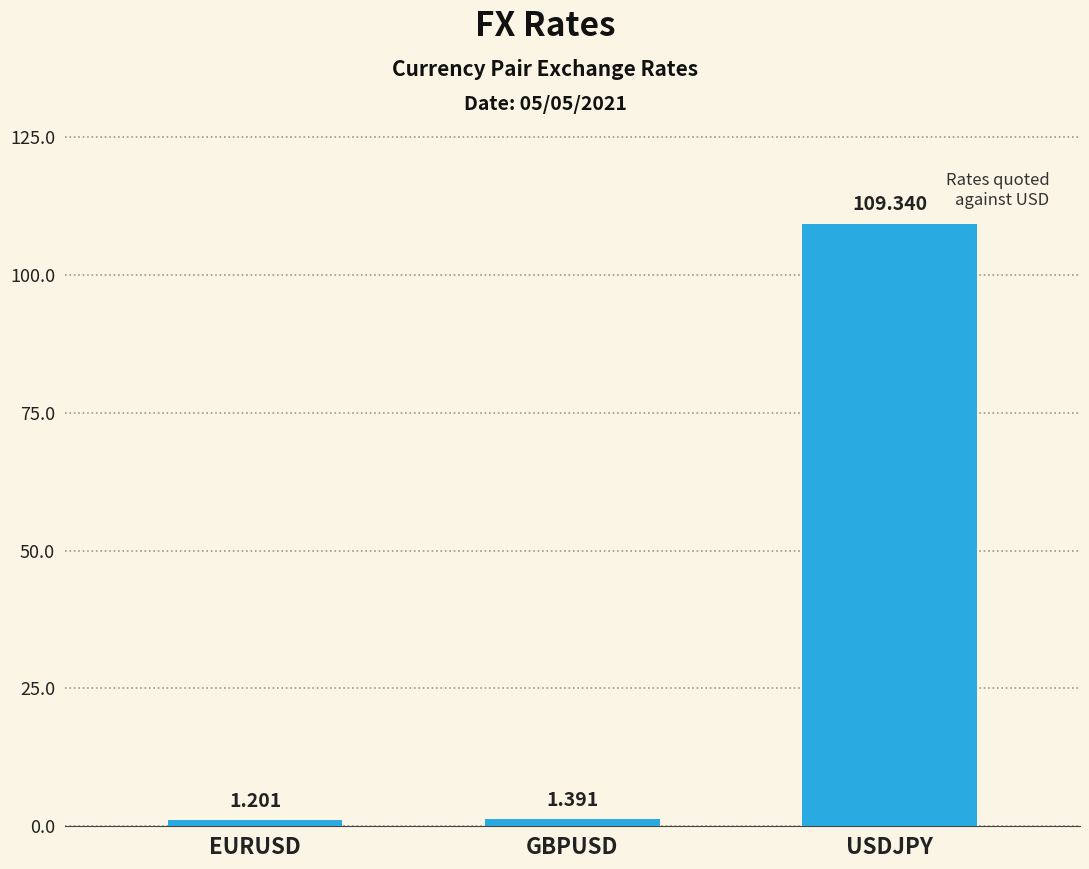

List the labels in order of value, smallest first.

EURUSD, GBPUSD, USDJPY